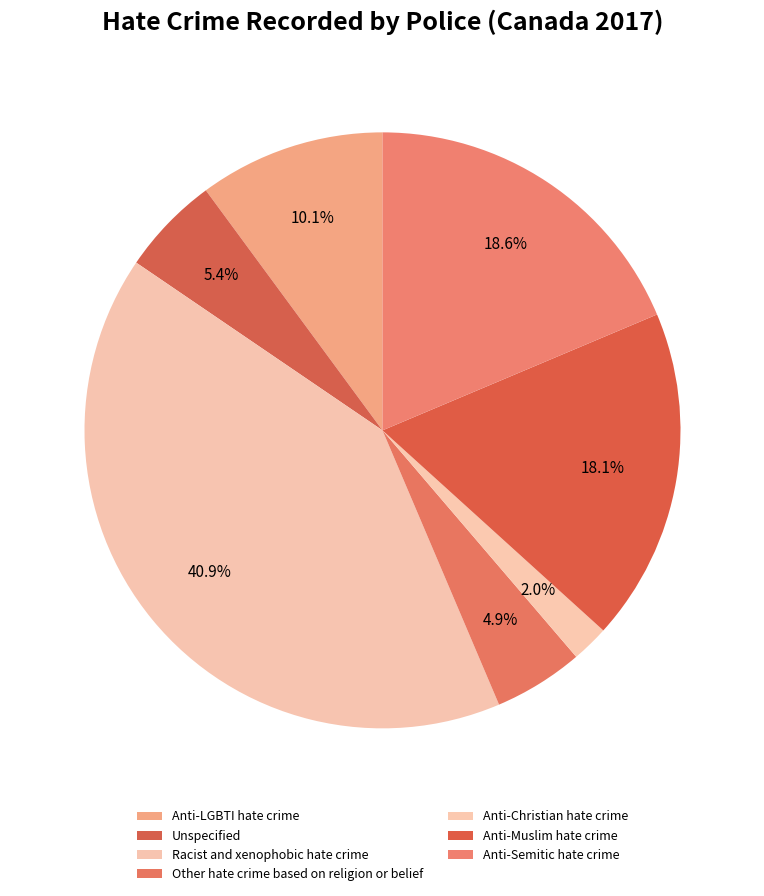

Is there any slice that represents more than half of the pie?

No